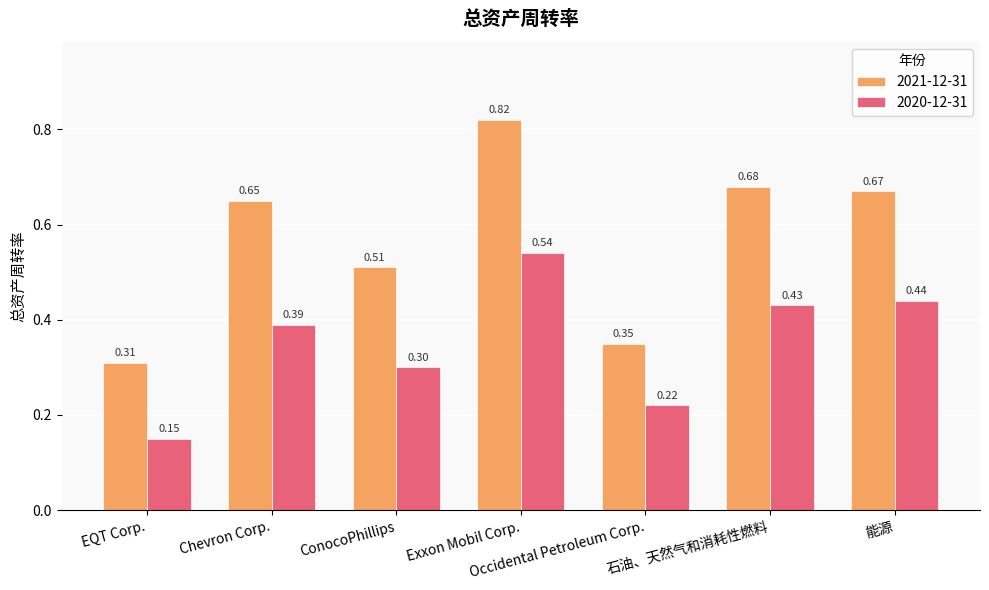

Which series has the largest total across all categories?

2021-12-31